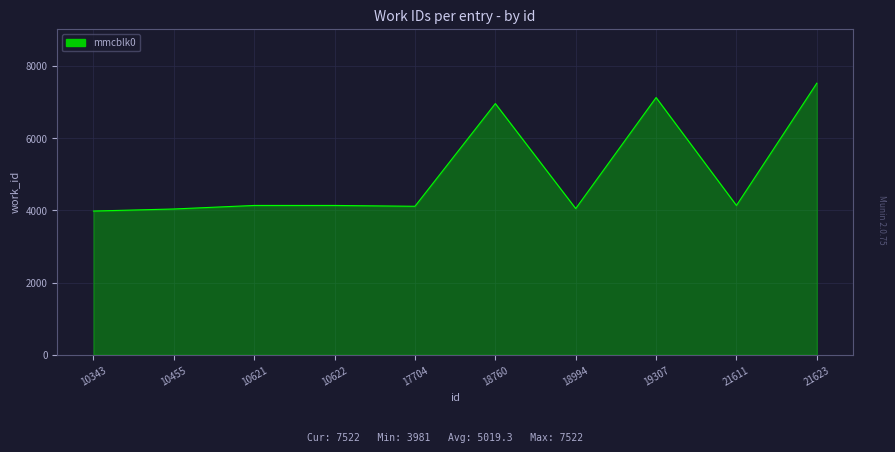

What is the difference between the maximum and minimum values?

3541